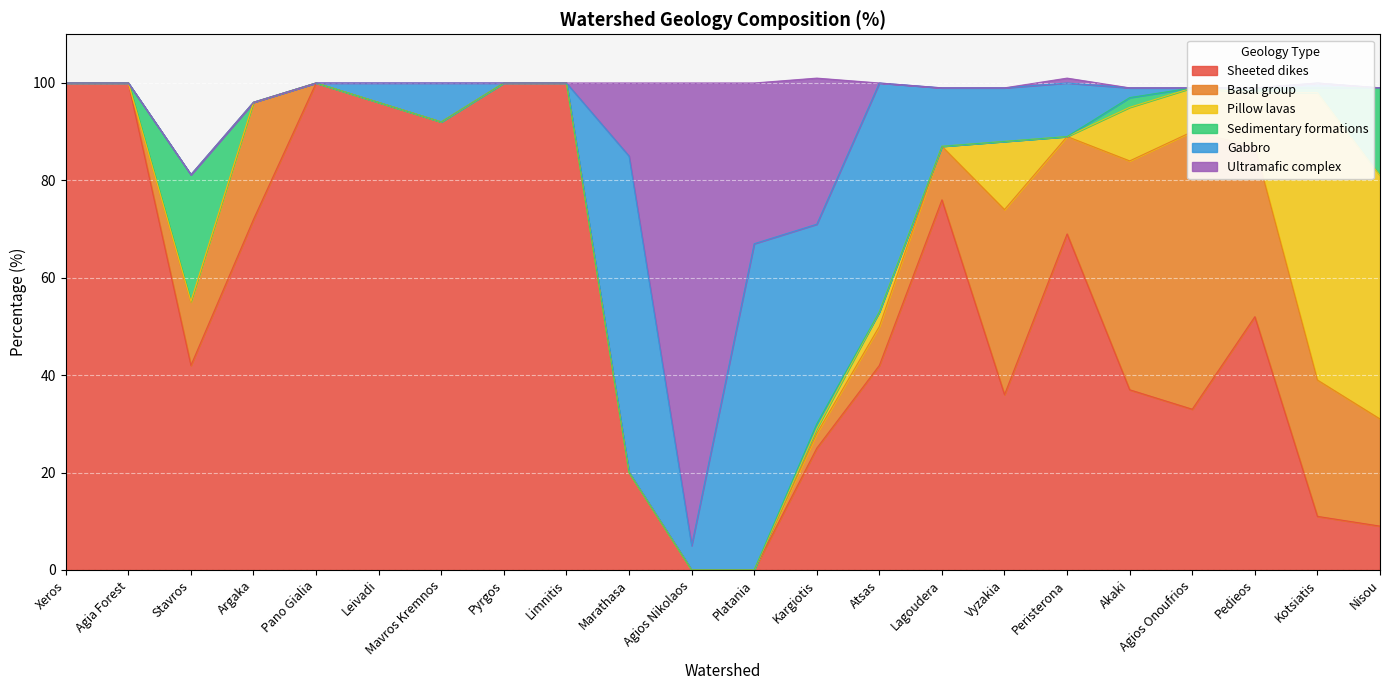

What is the value of the Sheeted dikes point at the 15th from the left?

76.0